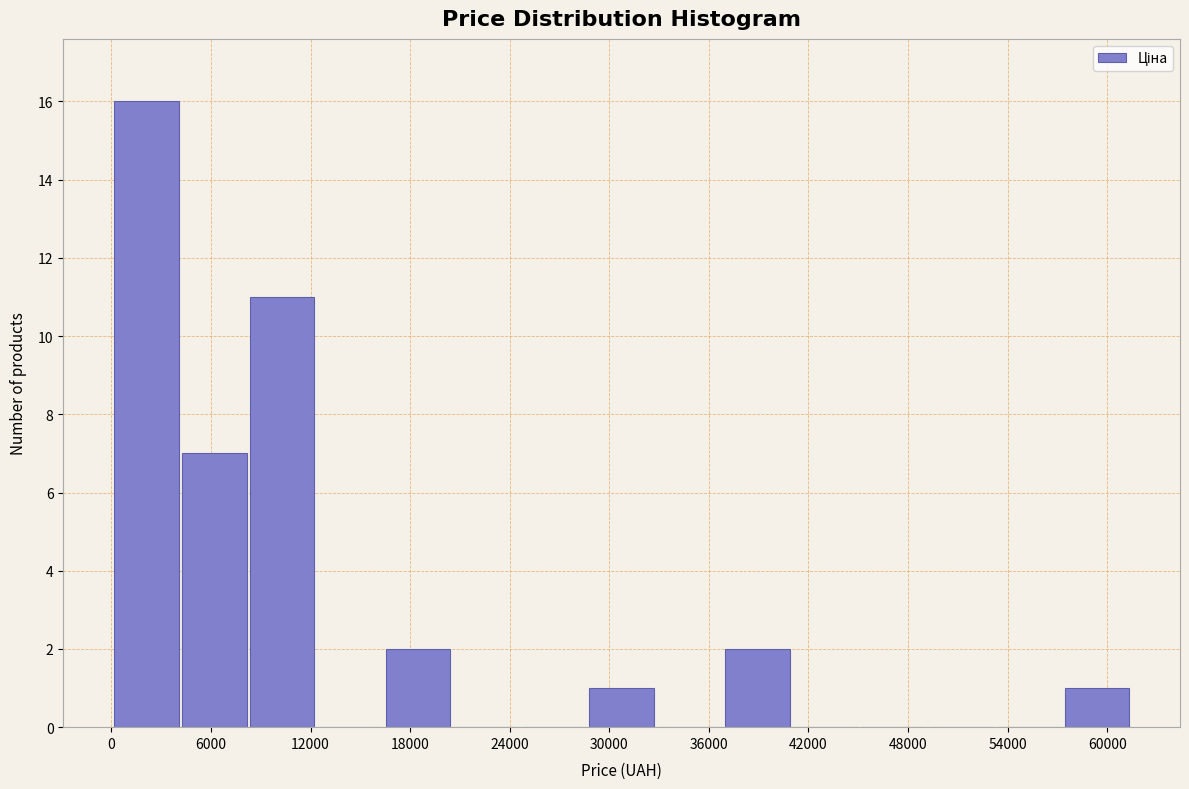

What is the height of the bar covering 29000 to 33000 on the x-axis? Neither the bar edges nor the heights are printed on the chart, so give them approximately, as read against the axes.

1